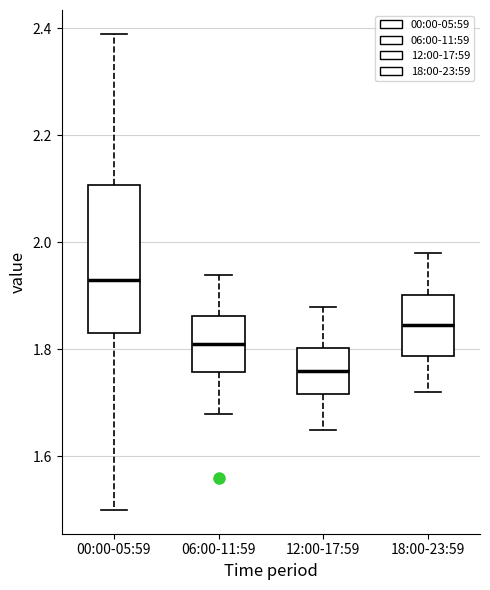

Where does the upper whisker of the box for 06:00-11:59 end on the y-axis? The values are not printed on the chart, so give them approximately, as read against the axis.

1.94